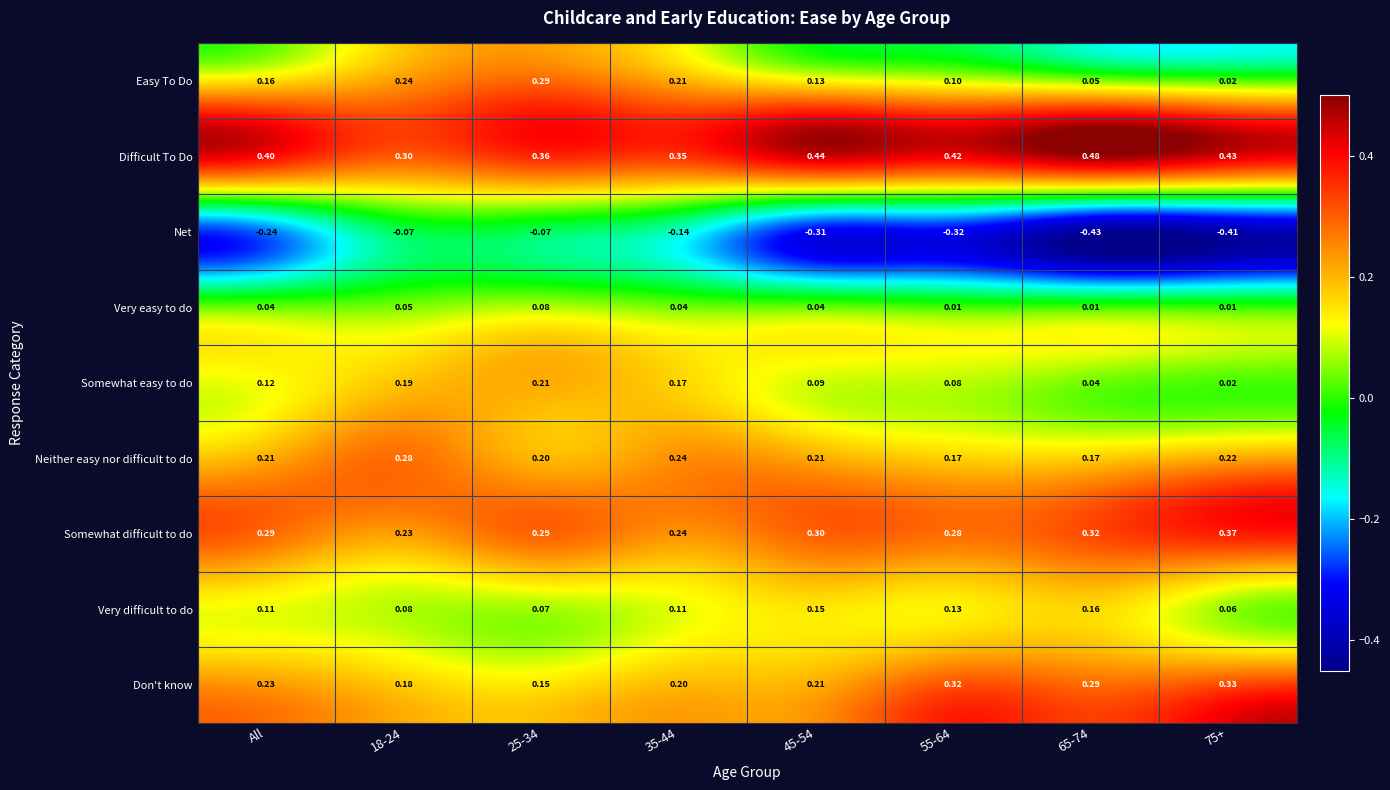

Which series has the largest range (max minus min)?

Net